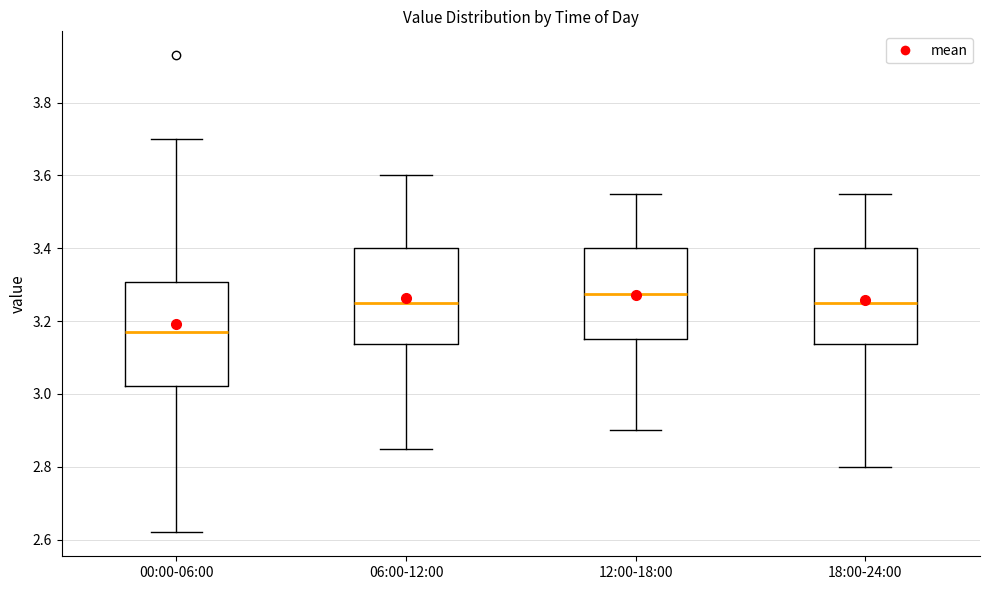

Which box's median line is the lowest?

00:00-06:00